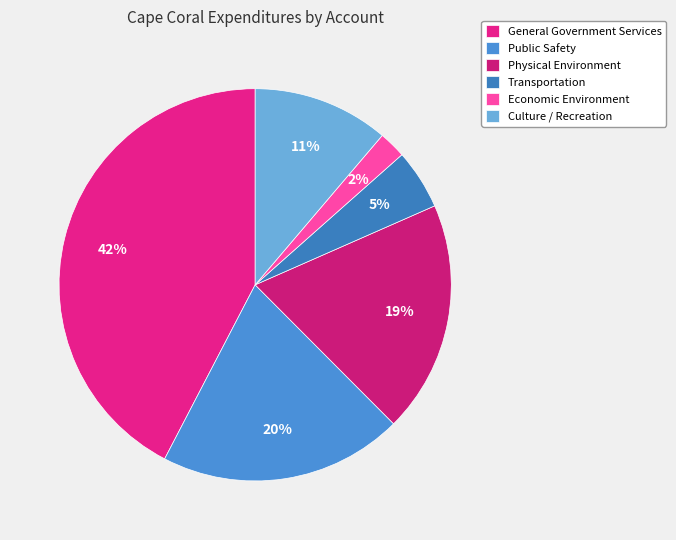

Does Physical Environment account for over 50% of the chart?

No